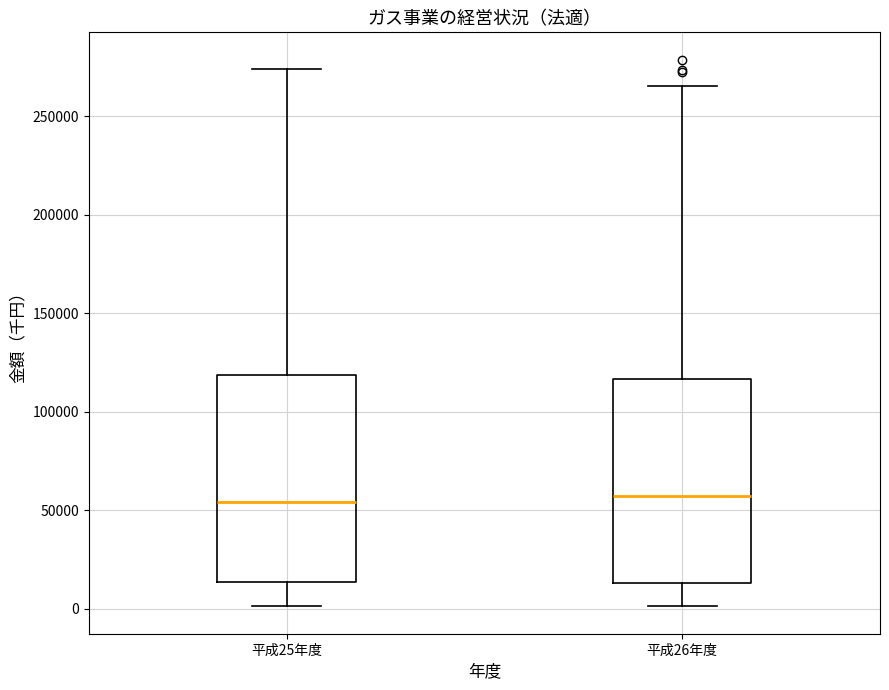

Reading left to right, transcribe this box plot: for each box, give where its median line is, the range the box spans, and where its two whiskers end, as read against the y-axis. The values are not printed on the chart, so give them approximately, as read against the axis.

平成25年度: median 55000, box 15000 to 120000, whiskers 0 to 275000
平成26年度: median 55000, box 15000 to 115000, whiskers 0 to 265000